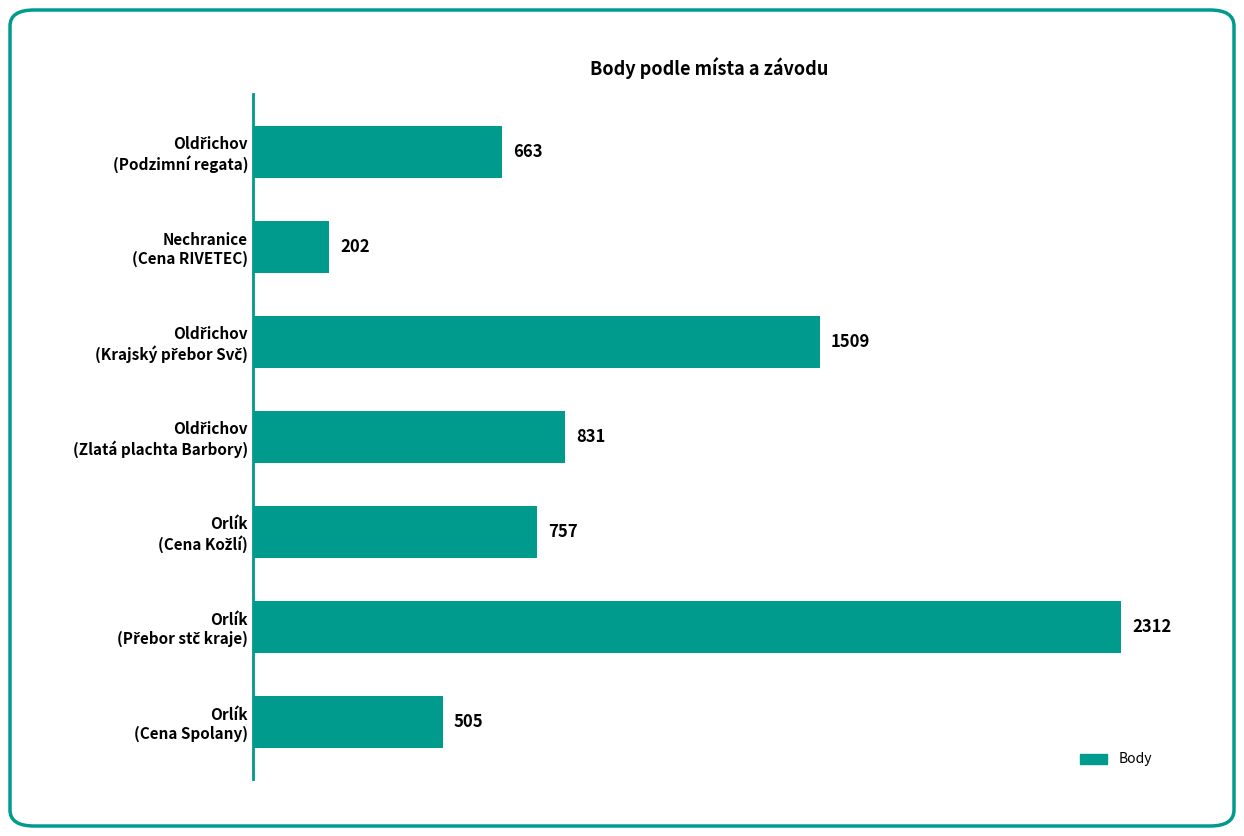

At which category does the chart reach its minimum across all series?

Nechranice
(Cena RIVETEC)